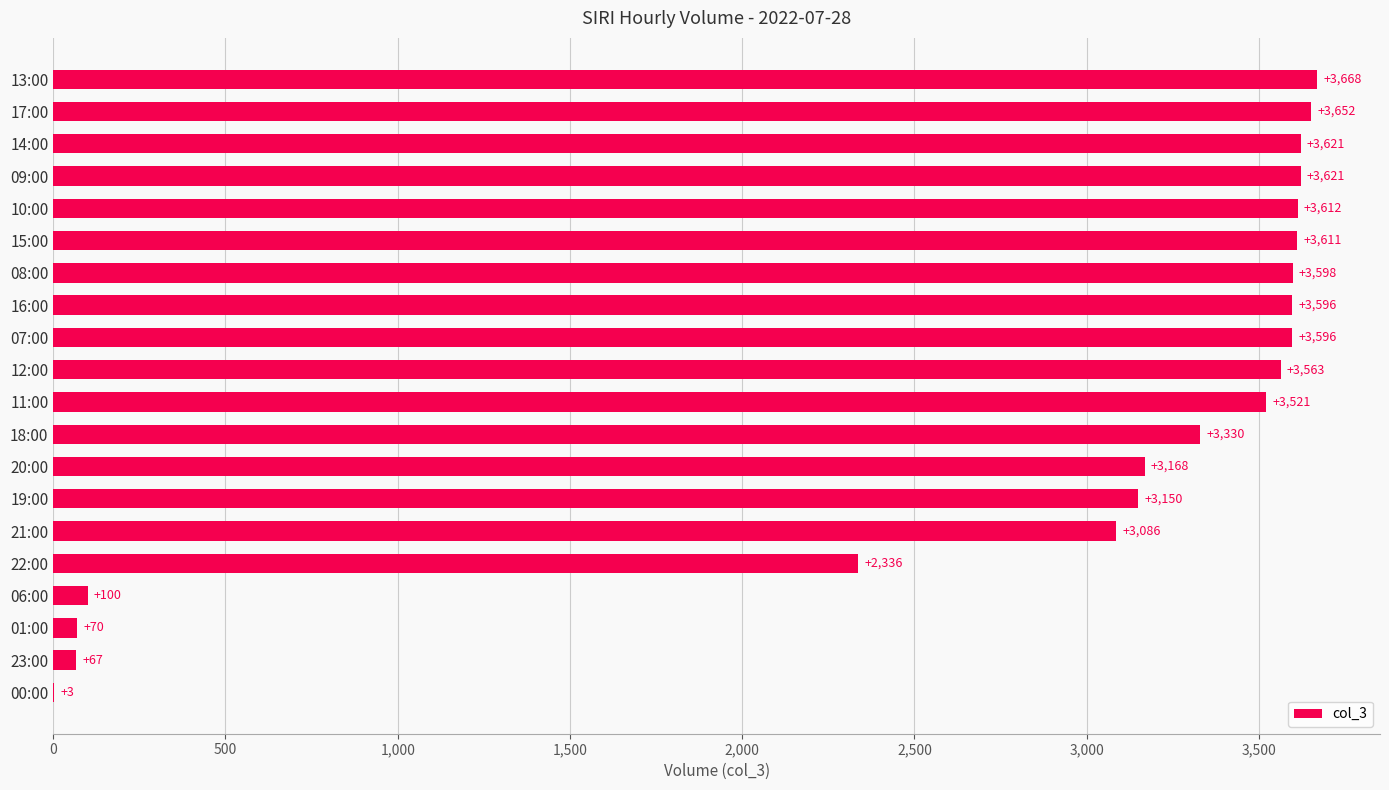

What is the maximum value shown in the chart?

3668